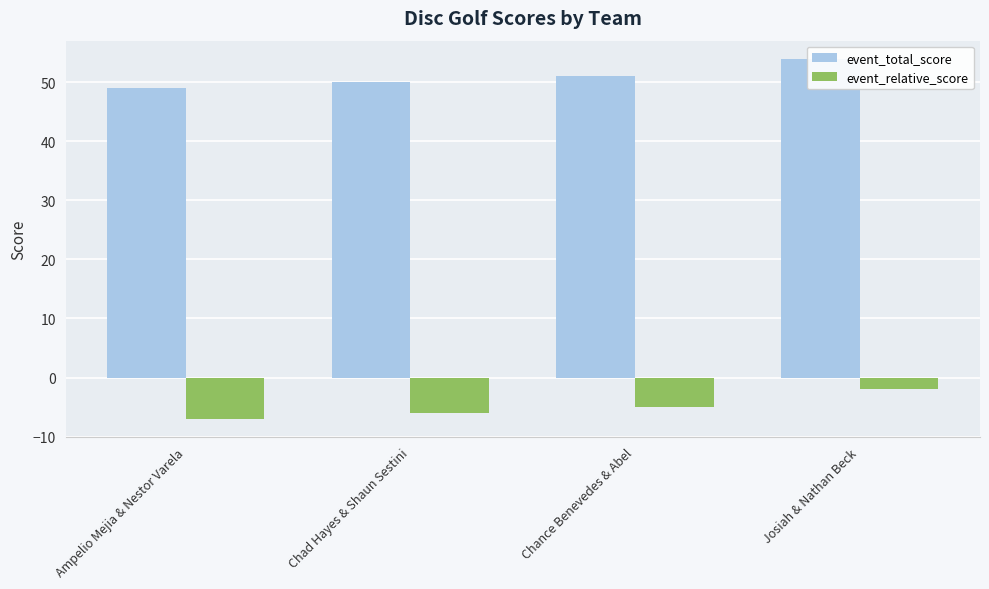

What position from the left is Josiah & Nathan Beck?

4